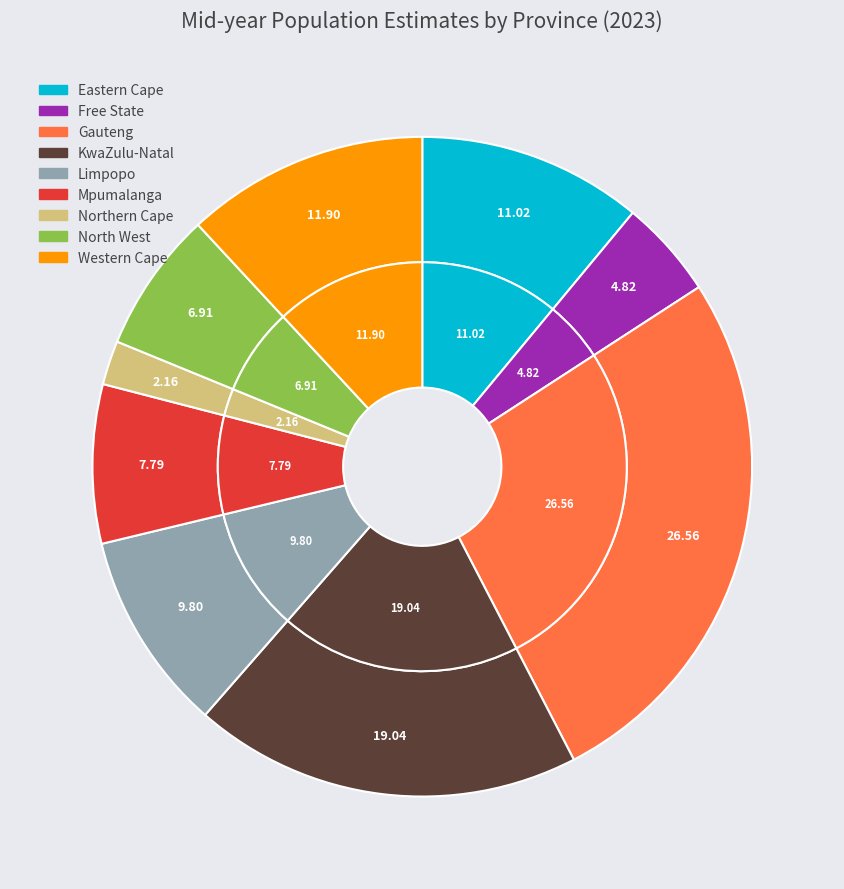

Which has a higher value, Free State or Gauteng?

Gauteng